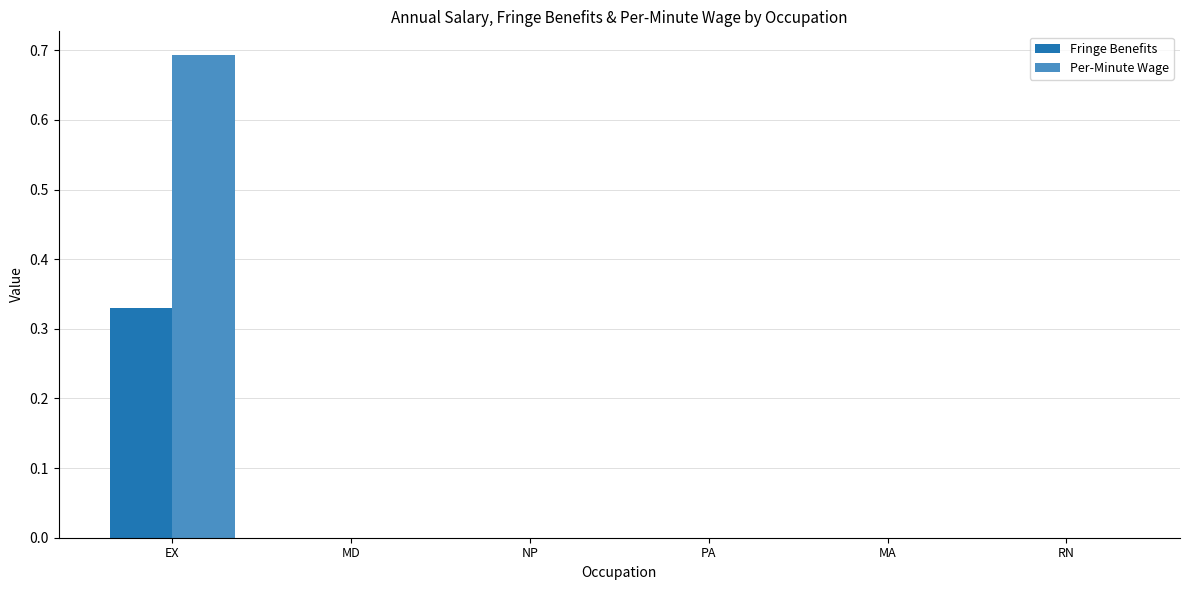

At which label does Per-Minute Wage reach its peak?

EX